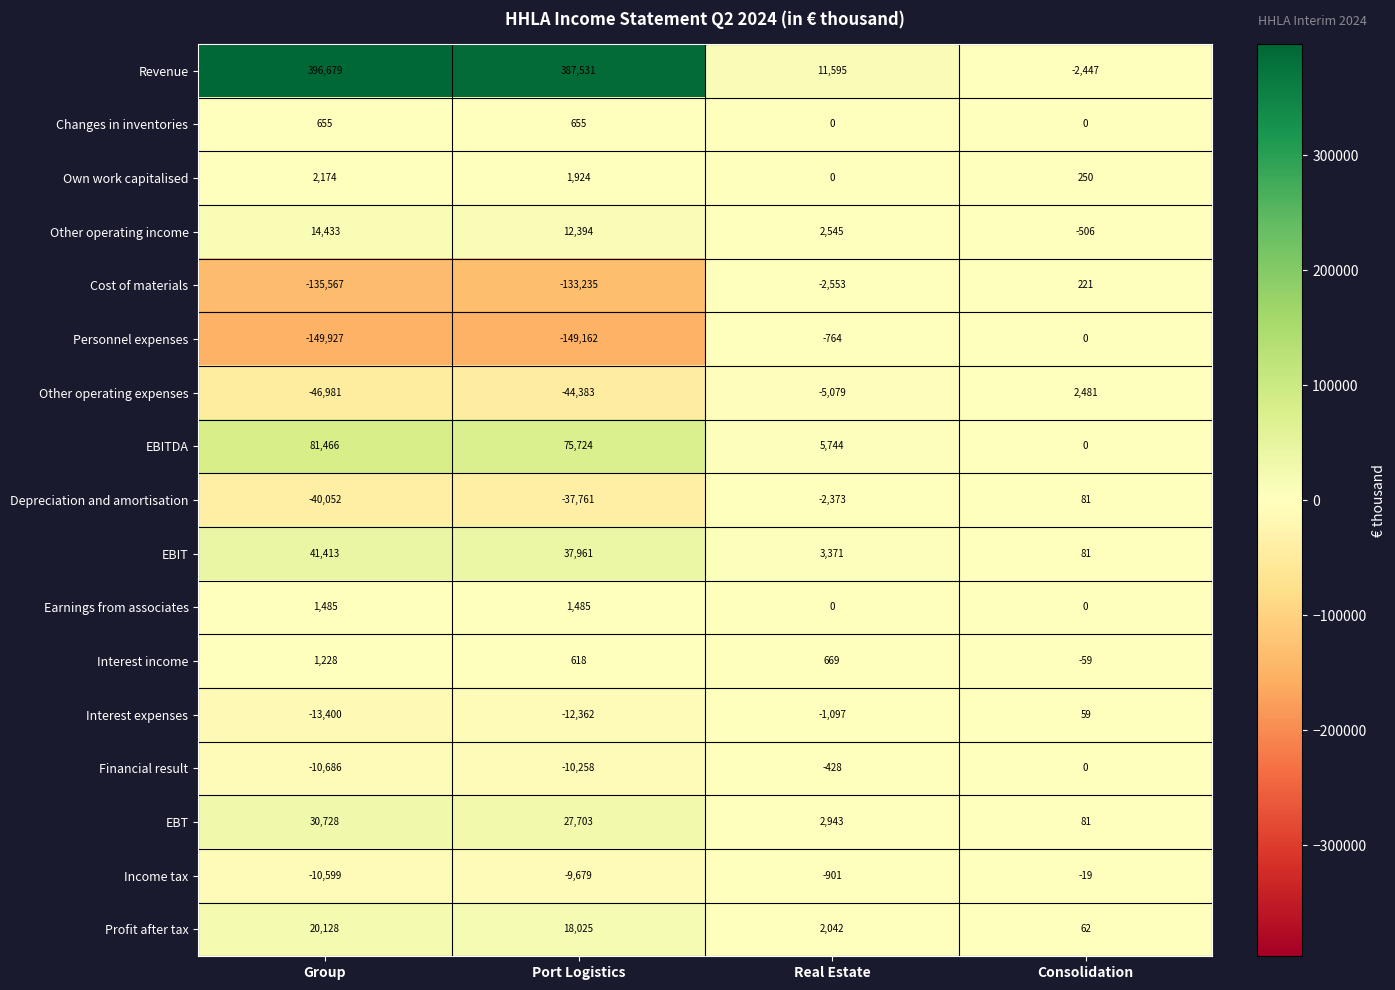

What is the total value across all series at Real Estate?

15714